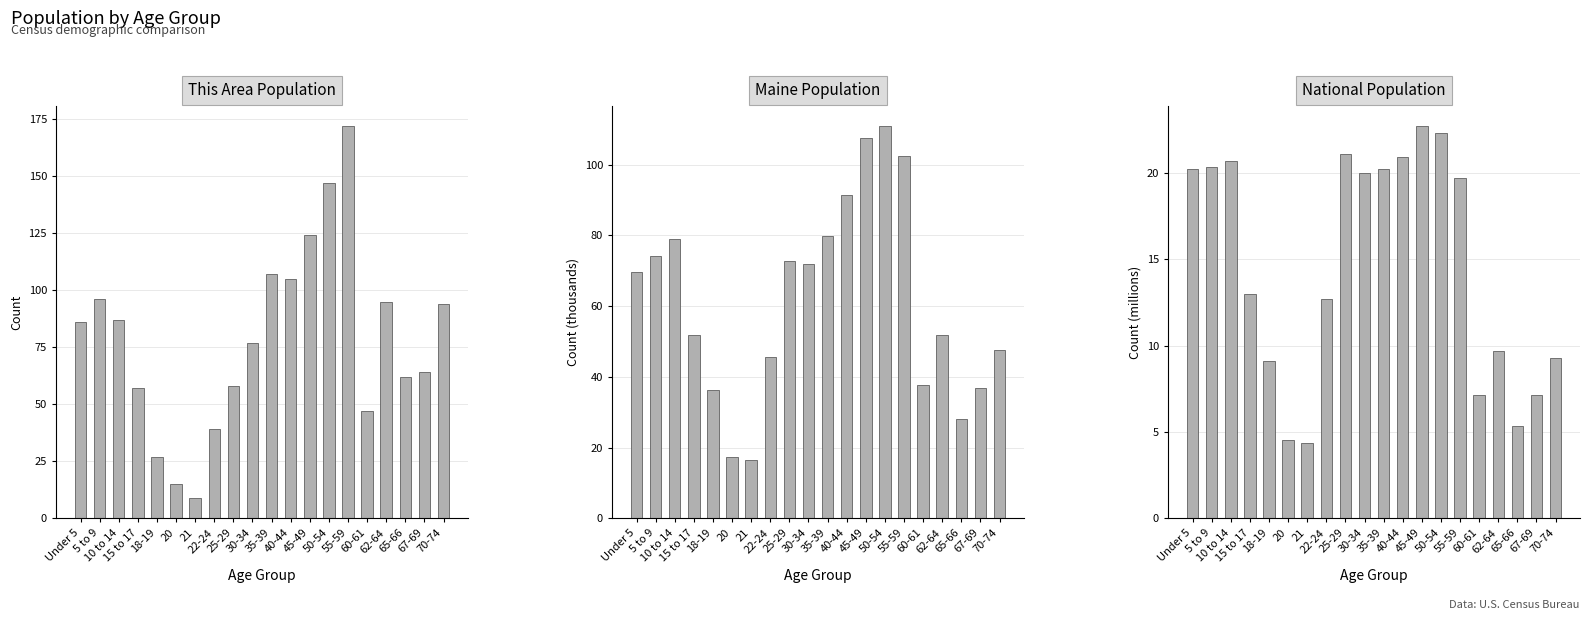

Between Under 5 and 70-74, which series saw the biggest shift?

Maine Population